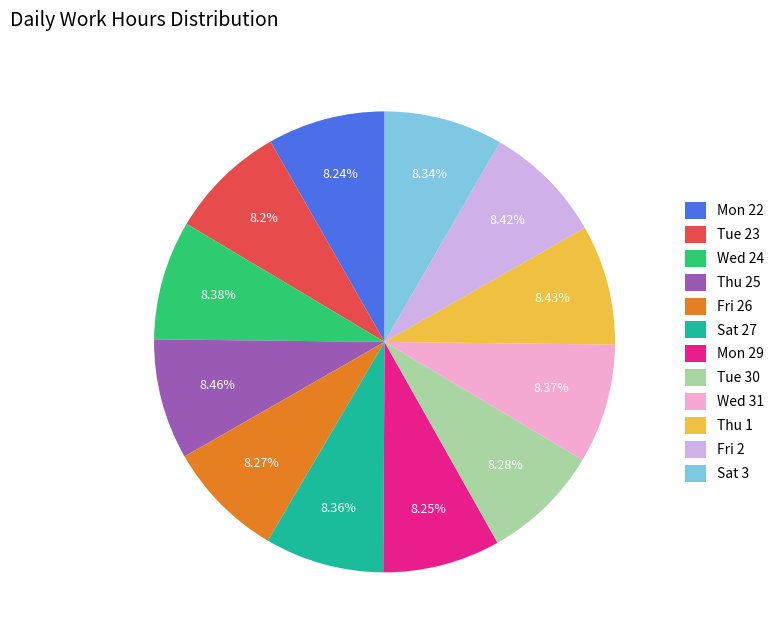

Approximately how many times larger is the value at Thu 25 compared to Fri 2?

1.0